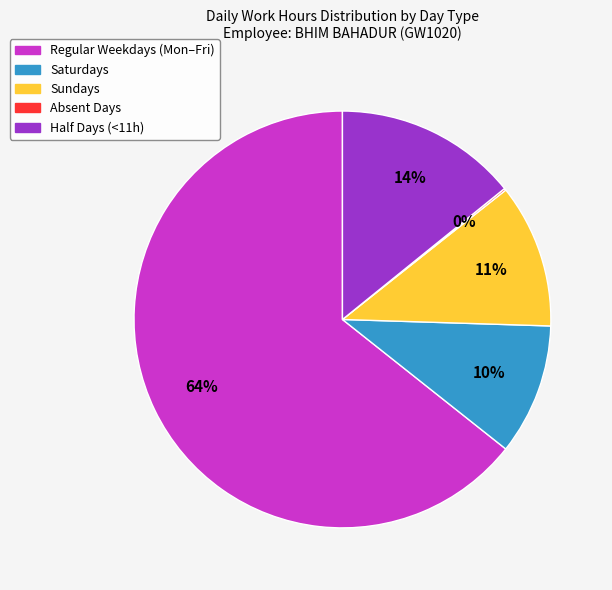

To the nearest percent, what is the average slice percentage?

20%